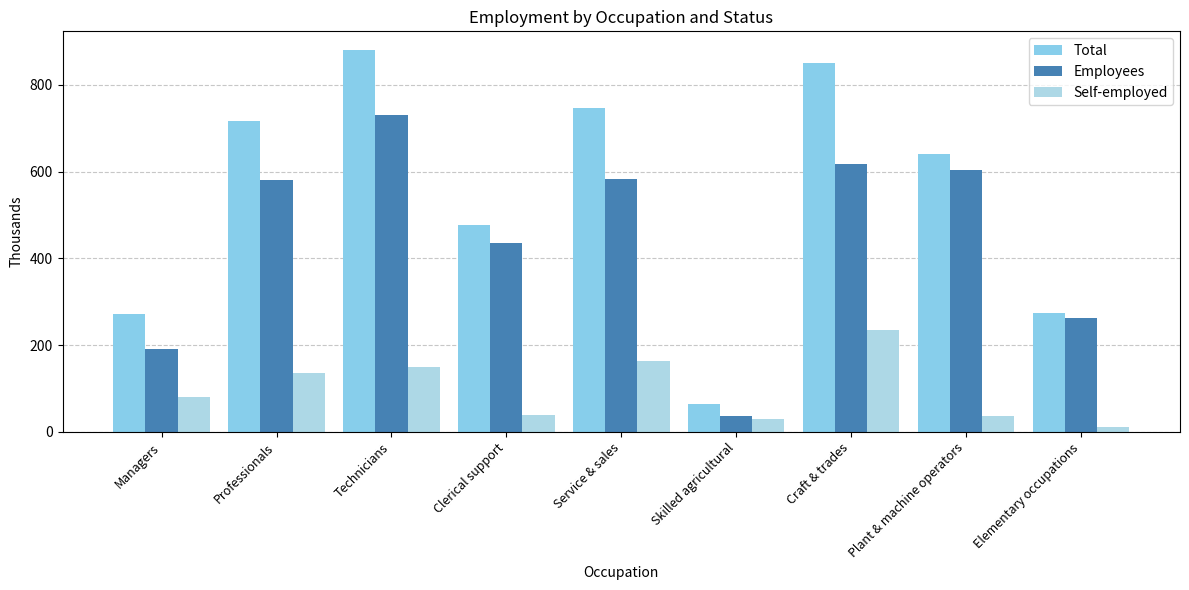

Reading left to right, what are all the values shown in this chart?

Total: Managers=271.3	Professionals=715.7	Technicians=879.3	Clerical support=475.8	Service & sales=746.3	Skilled agricultural=64.4	Craft & trades=851.0	Plant & machine operators=641.7	Elementary occupations=274.8
Employees: Managers=190.5	Professionals=579.5	Technicians=729.9	Clerical support=436.1	Service & sales=581.9	Skilled agricultural=35.6	Craft & trades=617.1	Plant & machine operators=604.8	Elementary occupations=263.1
Self-employed: Managers=80.8	Professionals=136.2	Technicians=149.5	Clerical support=39.7	Service & sales=164.4	Skilled agricultural=28.8	Craft & trades=233.9	Plant & machine operators=36.9	Elementary occupations=11.7